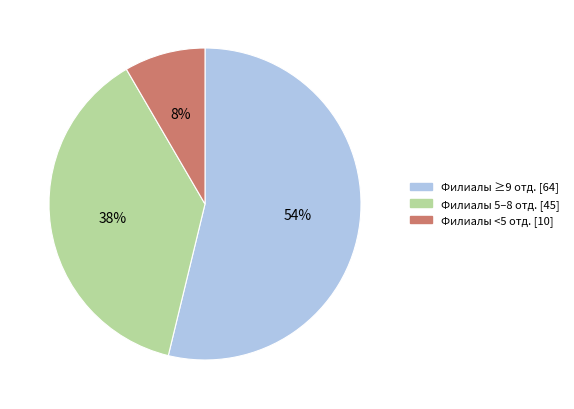

Does any single category account for the majority?

Yes